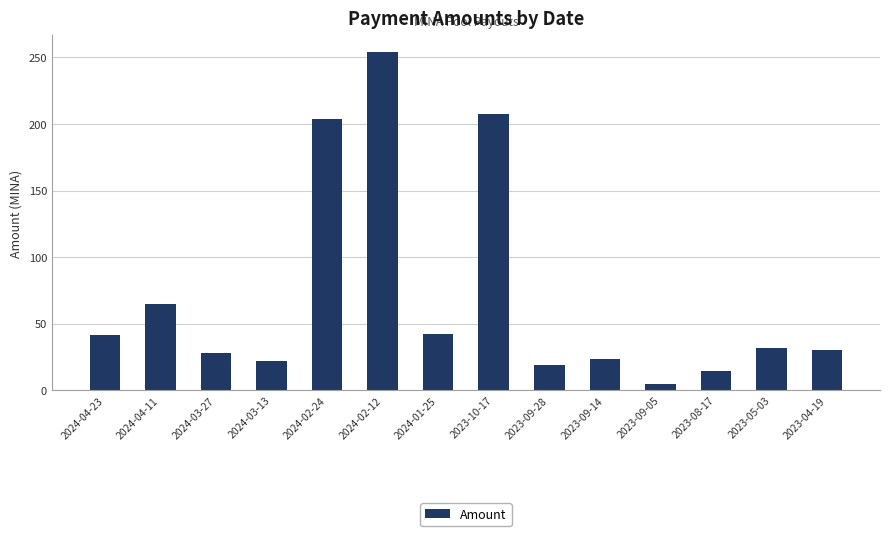

Reading left to right, transcribe all the data shown in this chart.

41.2	64.5	27.9	21.9	203.8	253.8	42.6	207.4	18.7	23.3	4.7	14.1	32.1	30.1